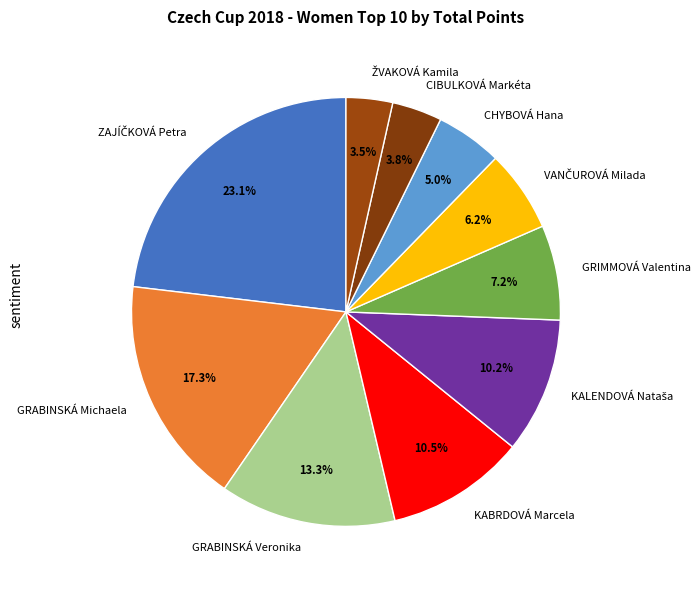

Is it true that GRIMMOVÁ Valentina is 1% of the pie?

False